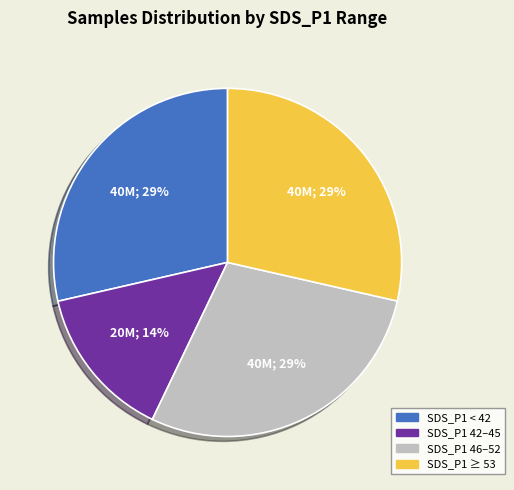

How many slices are in this pie chart?

4